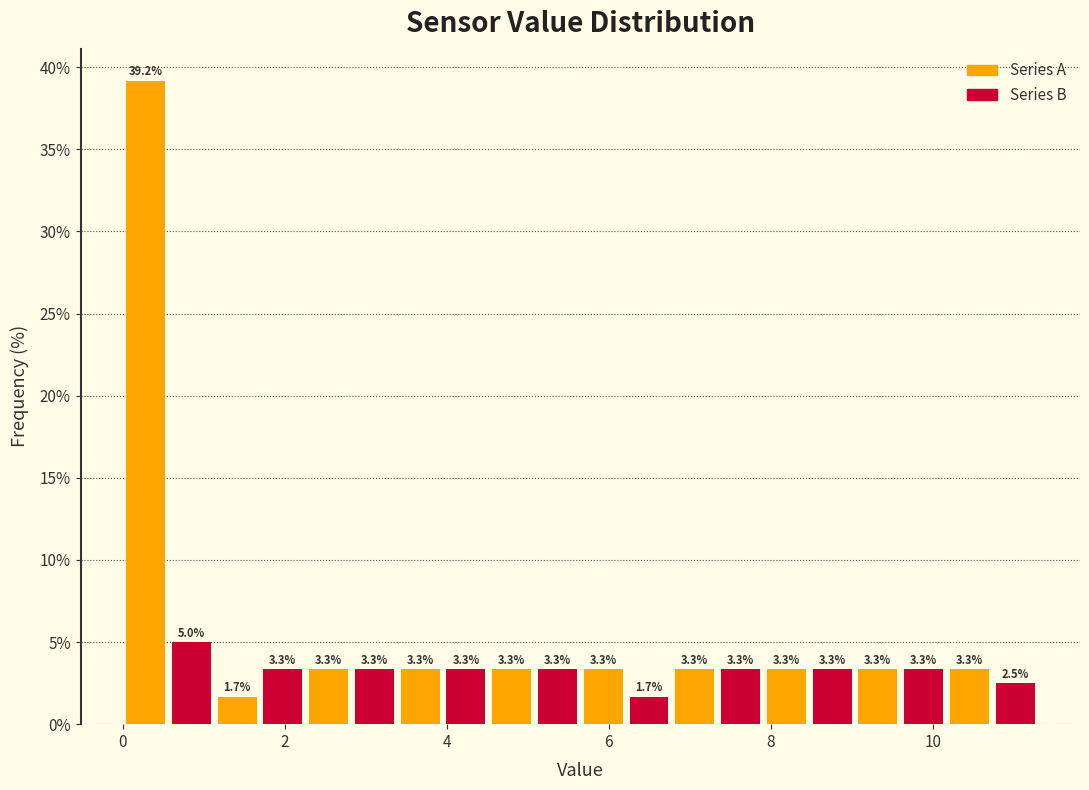

Around what value on the x-axis is the tallest bar? Give the approximate position of its centre, as read against the axis.

0.2